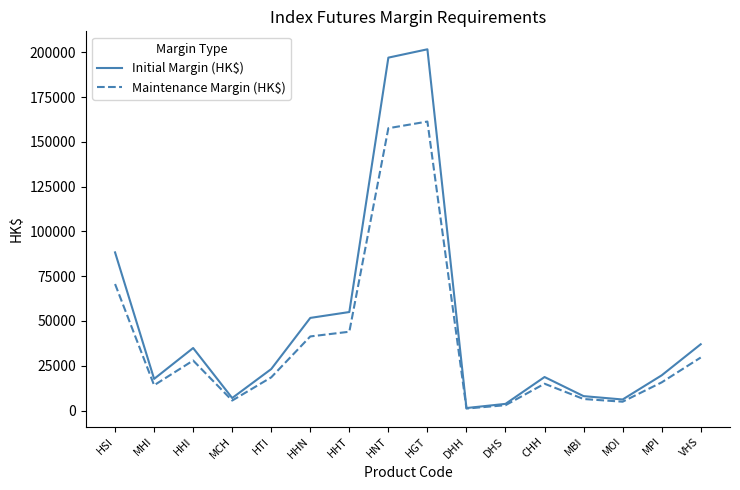

What is the total value across all series at CHH?

33683